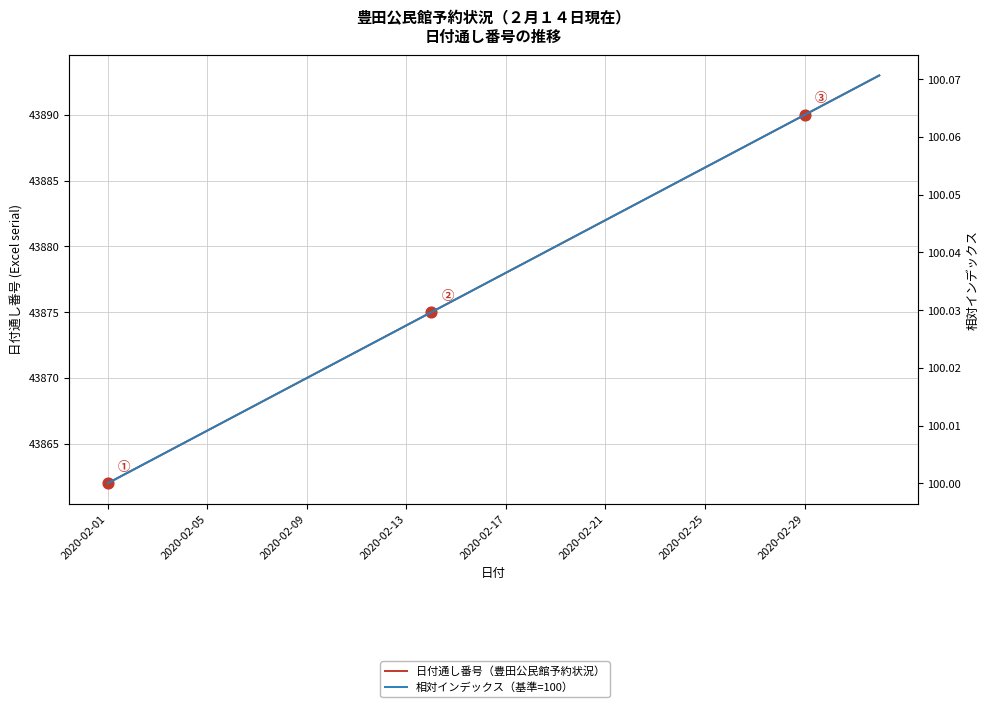

At which category is the sum across all series the highest?

31